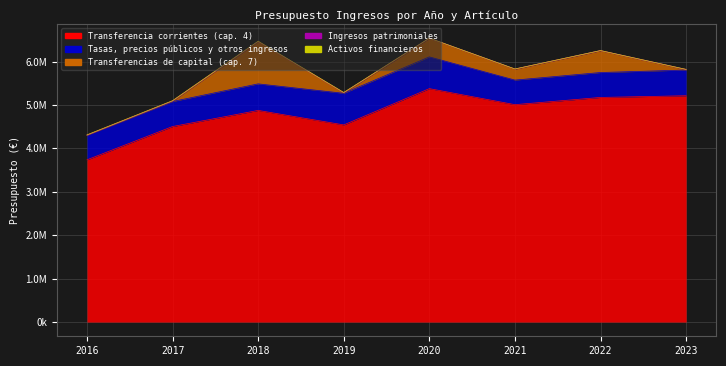

Between which two adjacent categories do Transferencias de capital (cap. 7) and Tasas, precios públicos y otros ingresos first intersect?

2017 and 2018